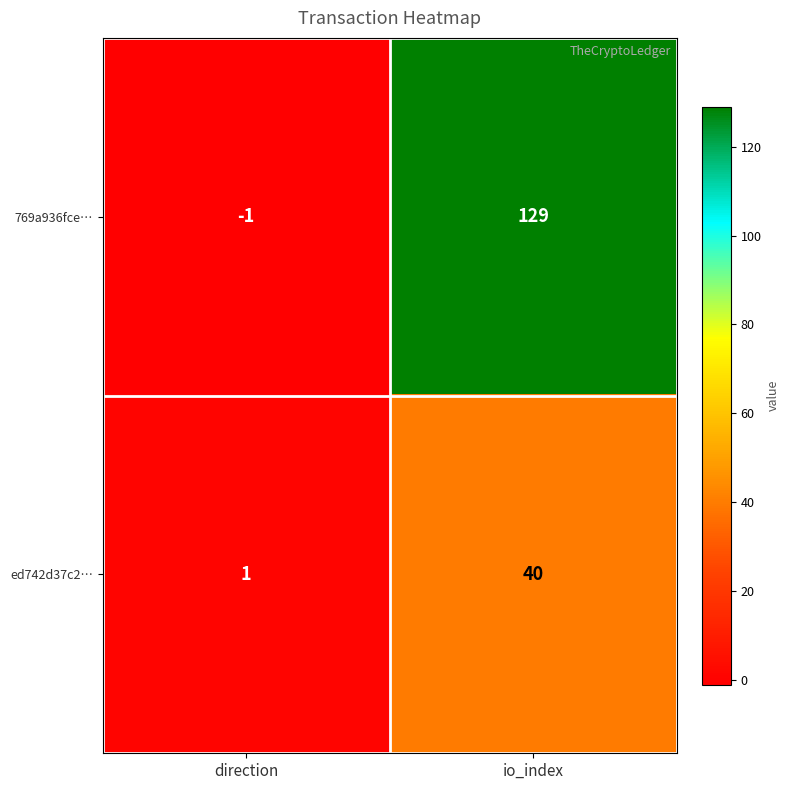

At which category does the chart reach its minimum across all series?

direction